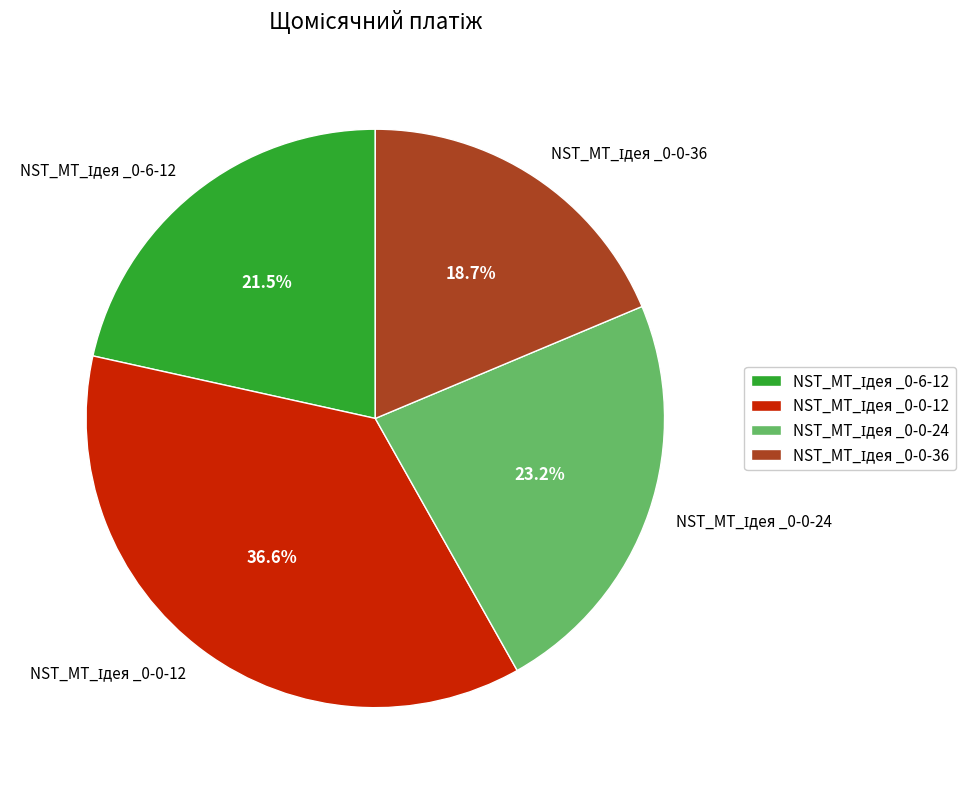

Does any single category account for the majority?

No